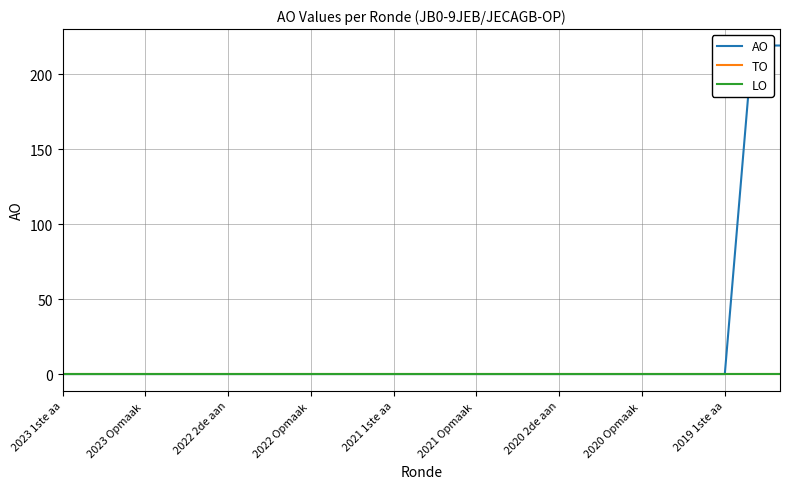

Rank the series by their maximum value, from lowest to highest.

TO, LO, AO